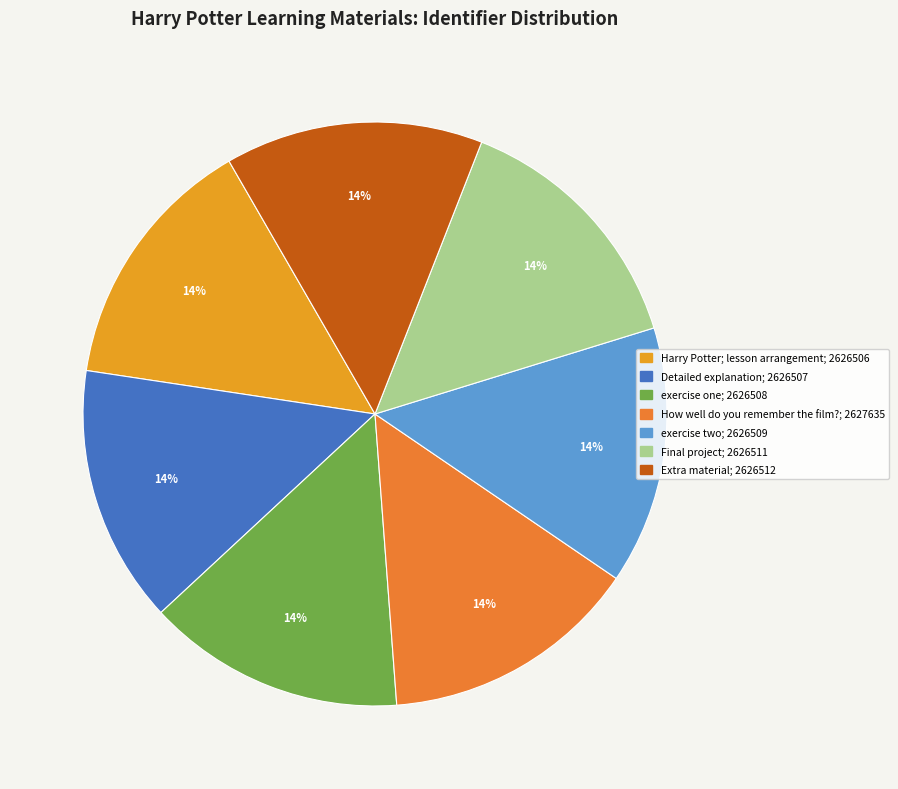

How many slices are in this pie chart?

7